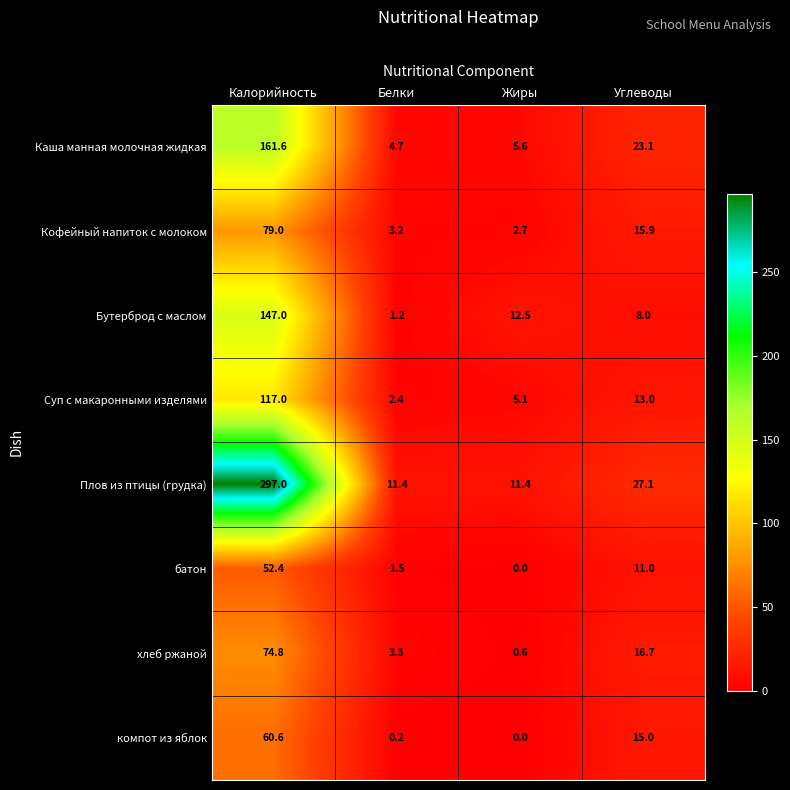

The value of Бутерброд с маслом at Жиры is 12.5. True or false?

True